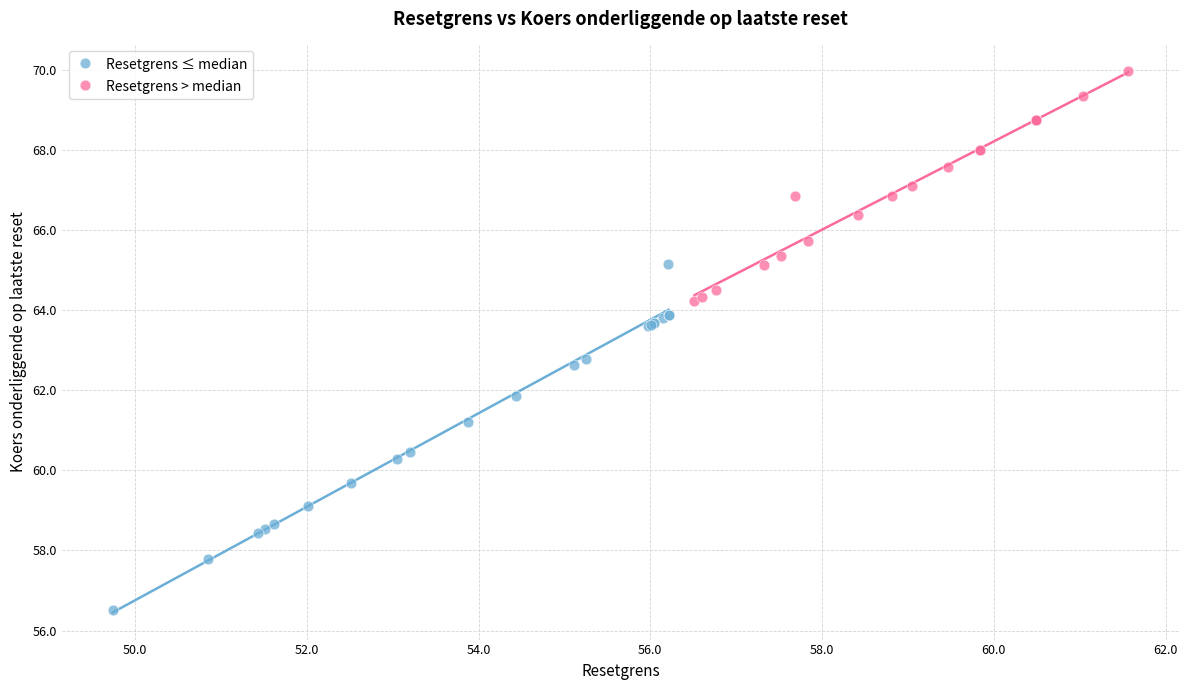

What are all the series names shown in the legend?

Resetgrens ≤ median, Resetgrens > median